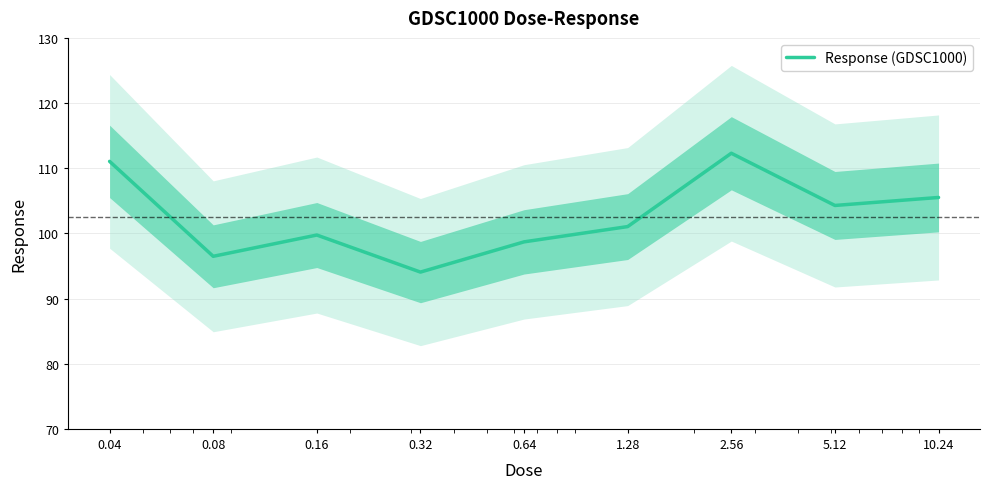

Between 0.08 and 0.32, which is larger?

0.08